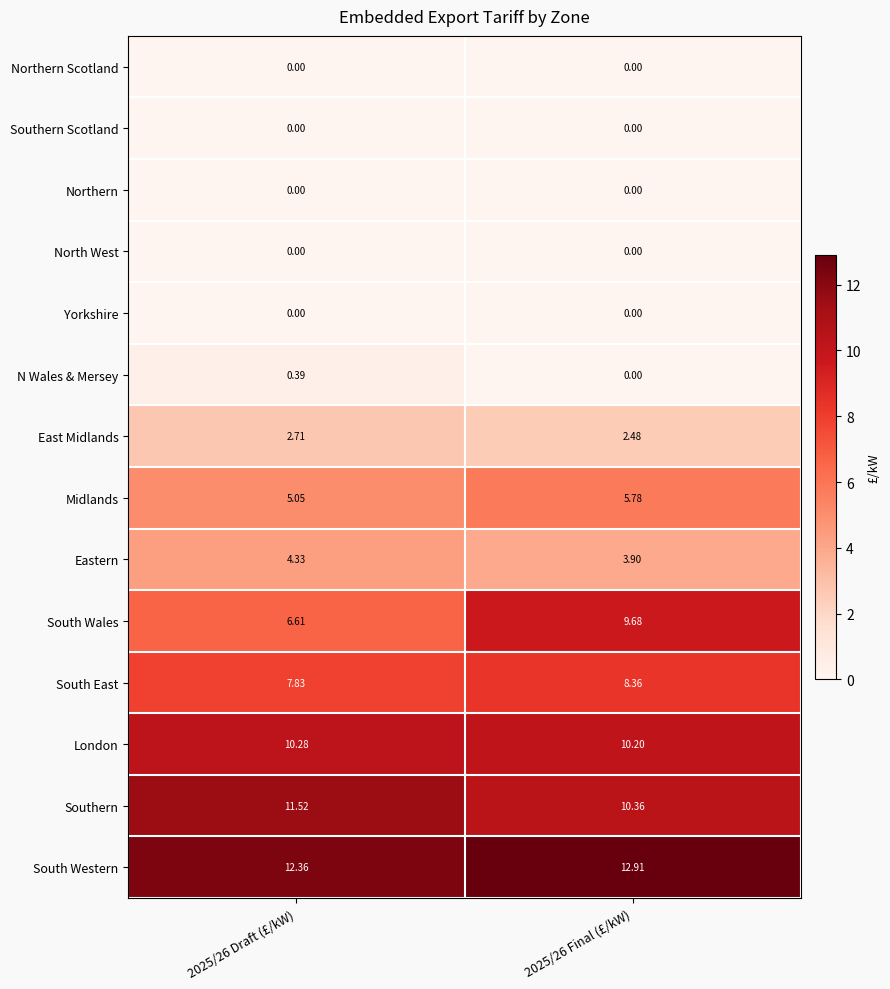

Which series has the largest range (max minus min)?

South Wales